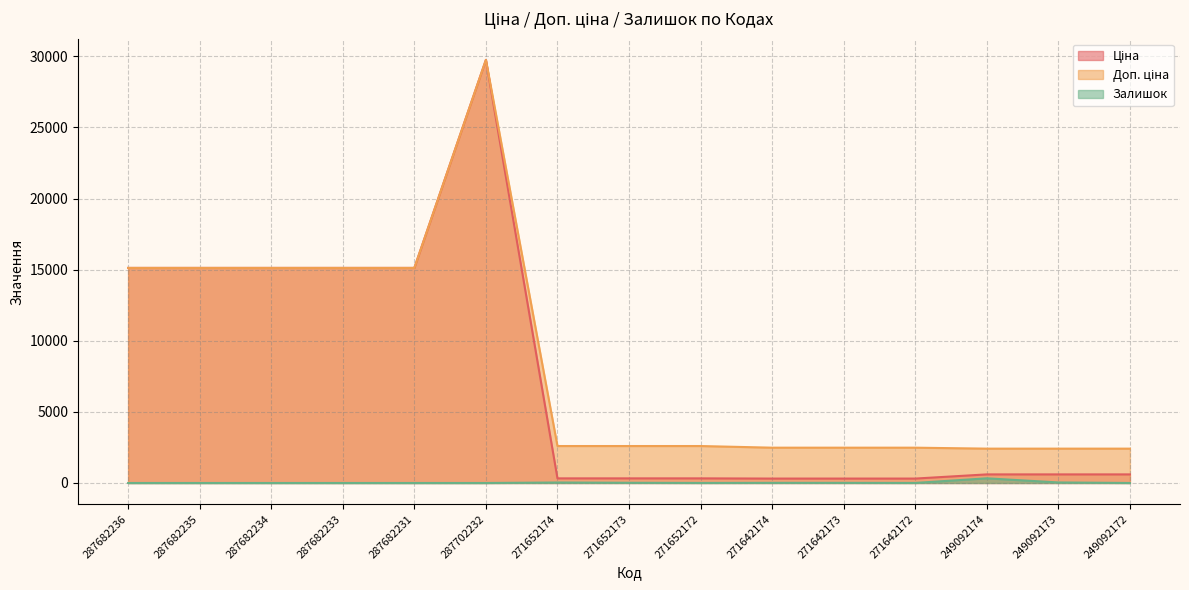

What is the value of the Ціна point at the 9th from the left?

324.8